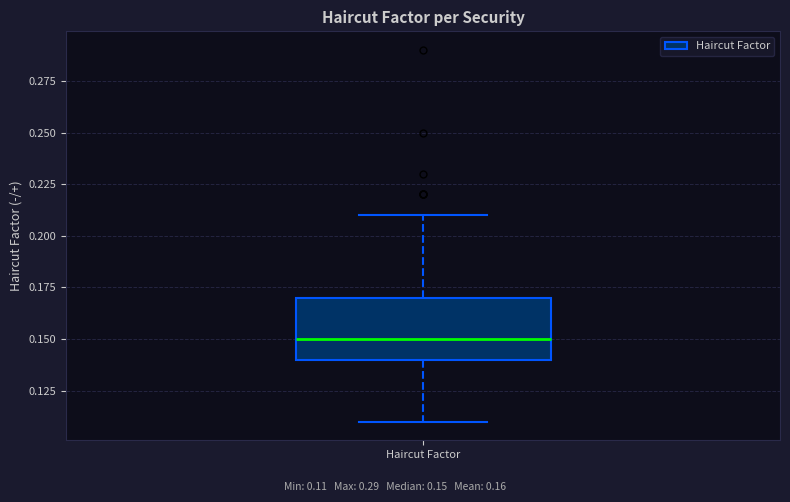

Where is the upper edge of the box for Haircut Factor on the y-axis? The values are not printed on the chart, so give them approximately, as read against the axis.

0.17